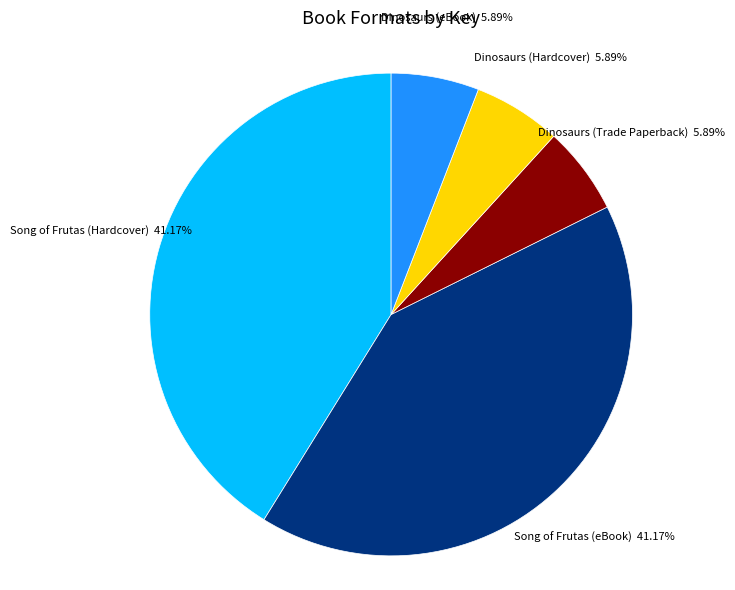

To the nearest percent, what is the difference between the Song of Frutas (eBook) and Dinosaurs (eBook) slice percentages?

35%